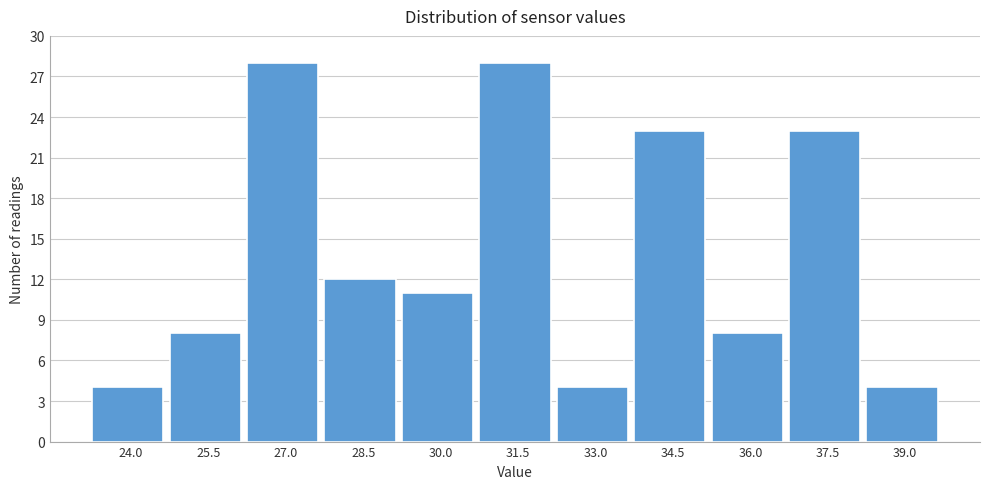

Reading left to right, extract all data points from this chart.

4	8	28	12	11	28	4	23	8	23	4